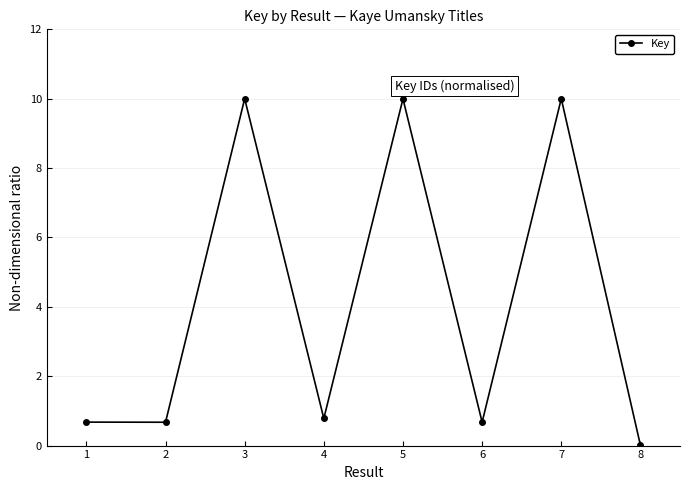

At which category does the chart reach its minimum across all series?

8